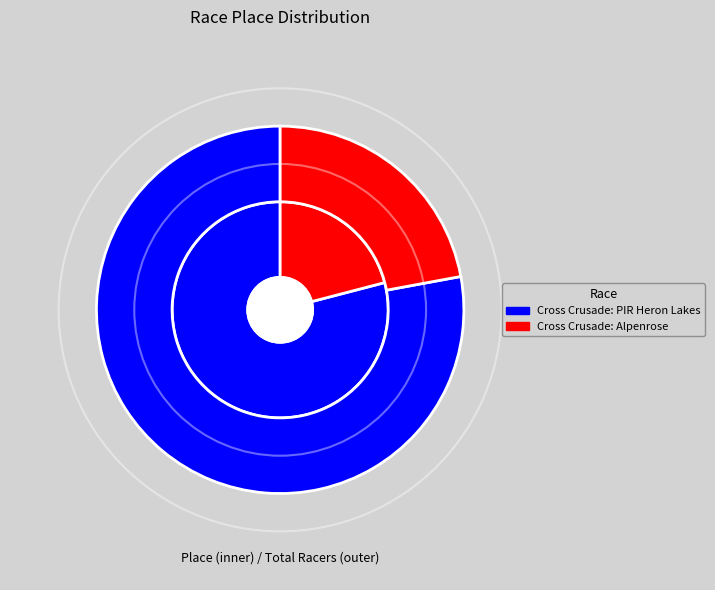

Which slice is the largest?

Cross Crusade: PIR Heron Lakes